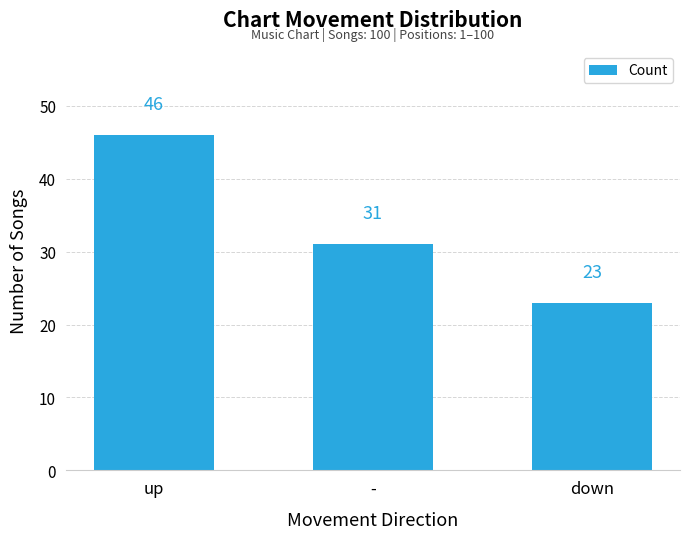

Count the values in the range 23 to 46.

3